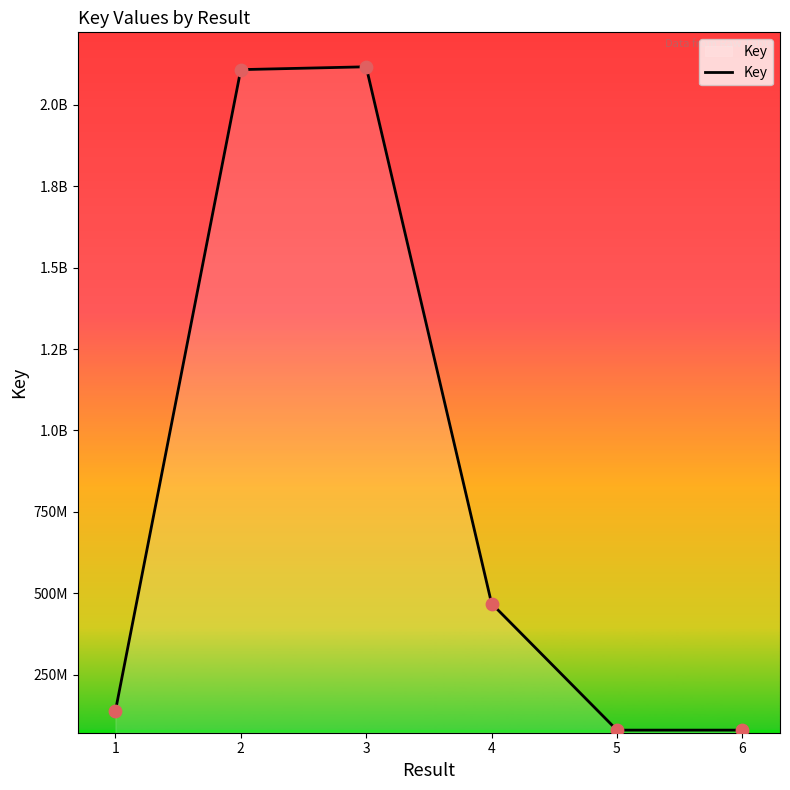

Which has a higher value, 1 or 2?

2